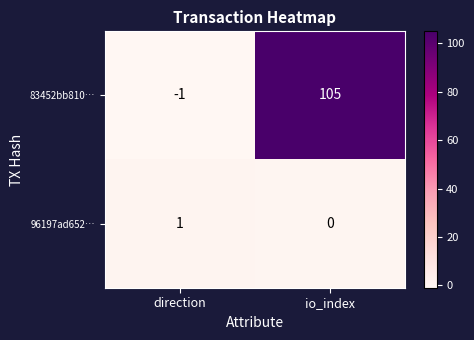

List the series in order of their overall mean, lowest first.

96197ad652…, 83452bb810…